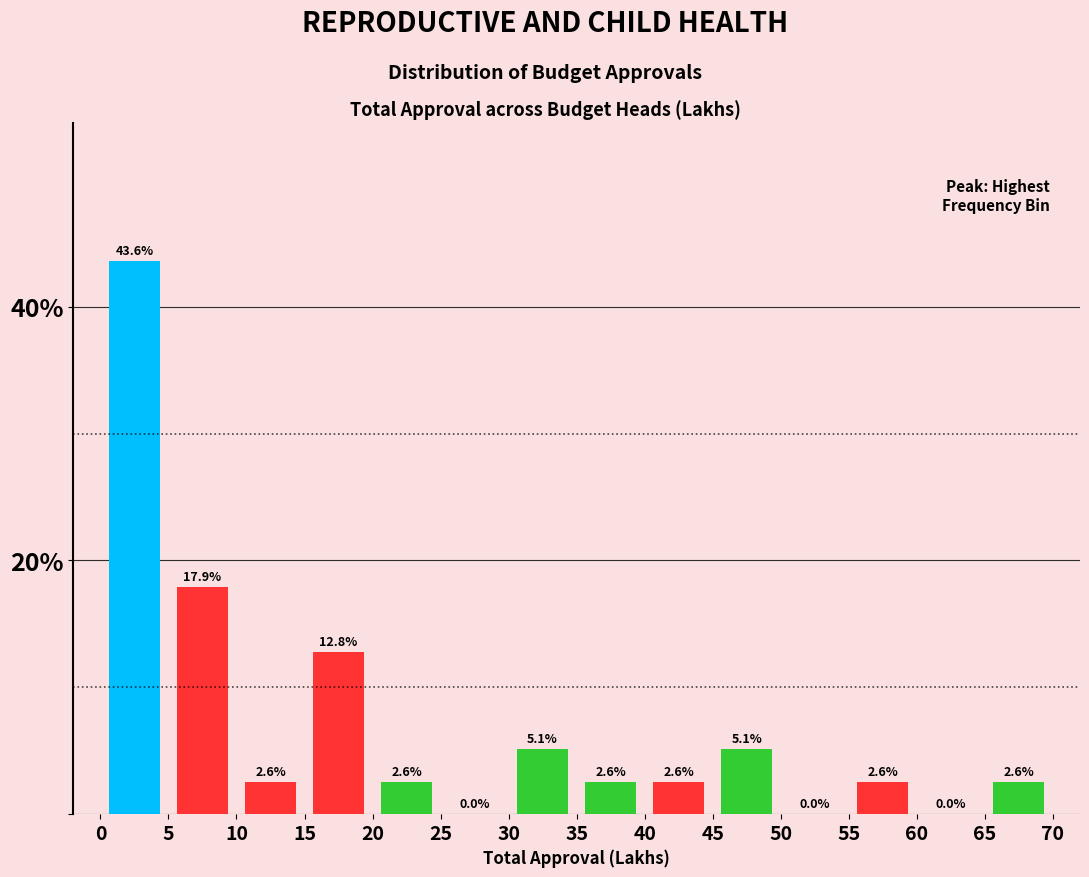

Reading left to right, transcribe this chart: for each bar, give the range it covers on the x-axis and its height.

0 to 5: 43.6
5 to 10: 17.9
10 to 15: 2.6
15 to 20: 12.8
20 to 25: 2.6
25 to 30: 0.0
30 to 35: 5.1
35 to 40: 2.6
40 to 45: 2.6
45 to 50: 5.1
50 to 55: 0.0
55 to 60: 2.6
60 to 65: 0.0
65 to 70: 2.6